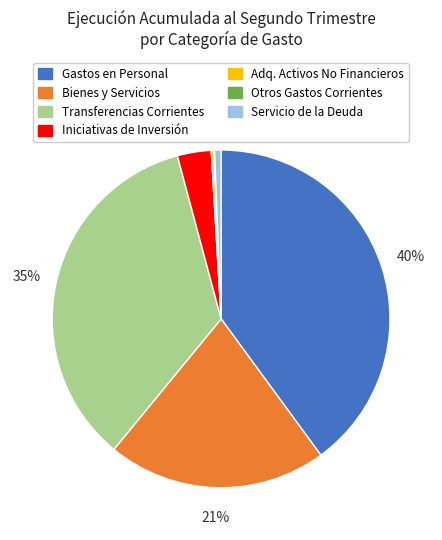

Does any single category account for the majority?

No